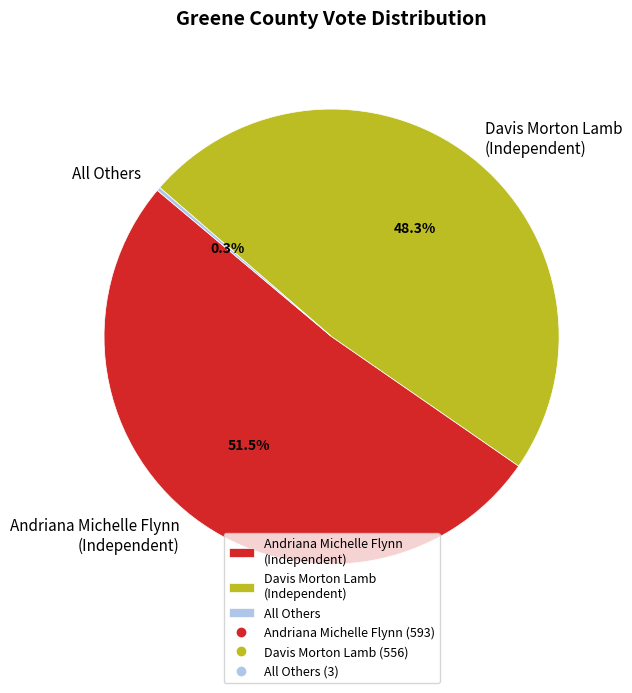

Is there a majority slice in this chart?

Yes